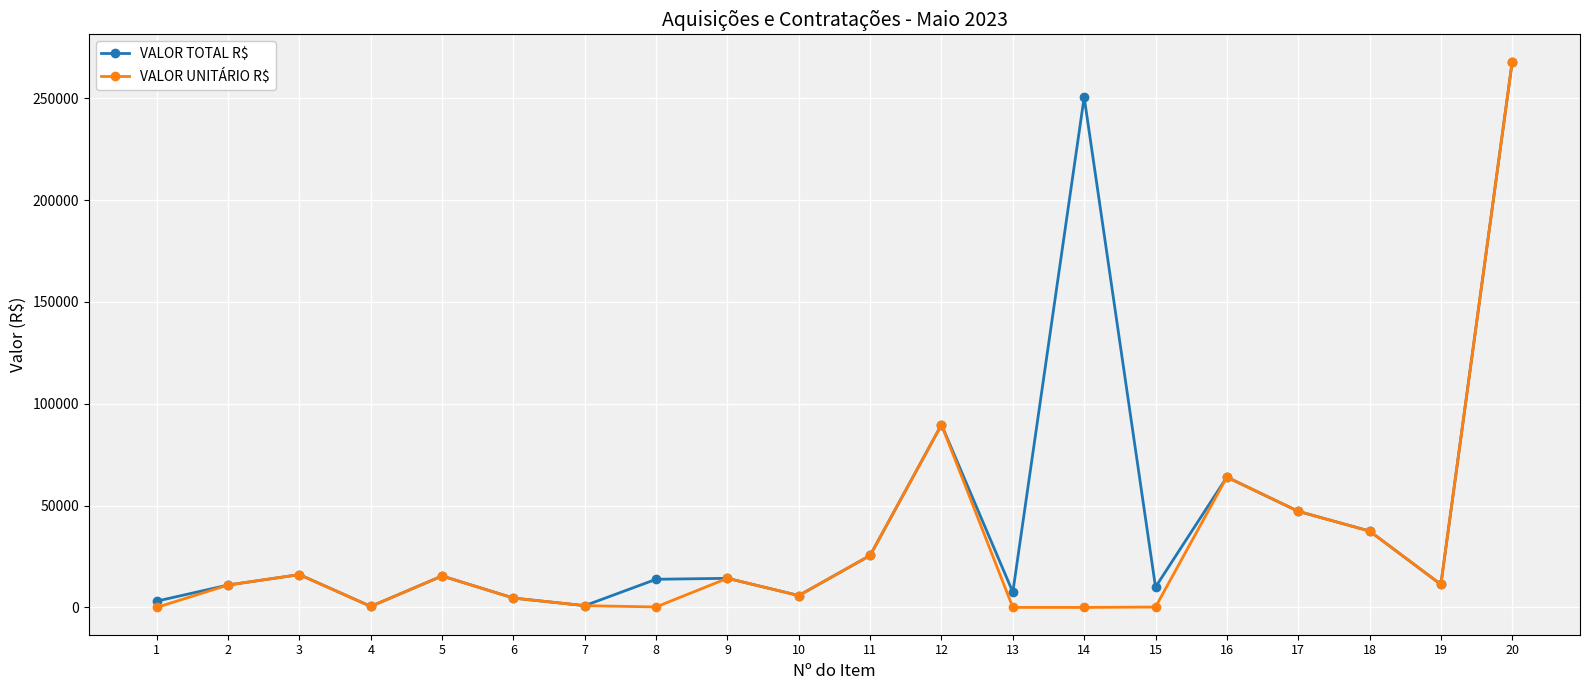

What is the difference between the second highest and minimum values in the VALOR UNITÁRIO R$ series?

89685.8